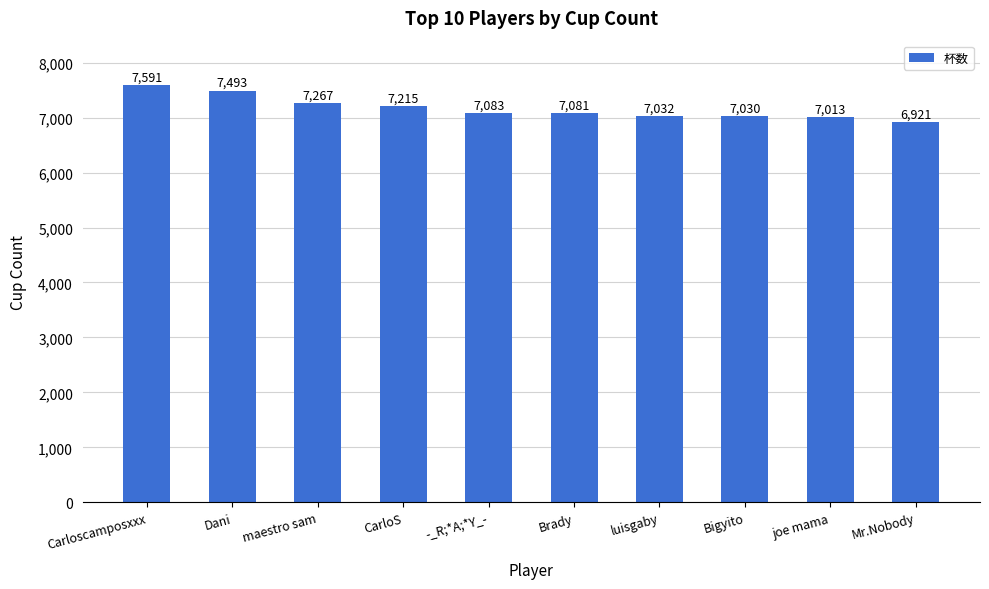

What is the greatest value displayed?

7591